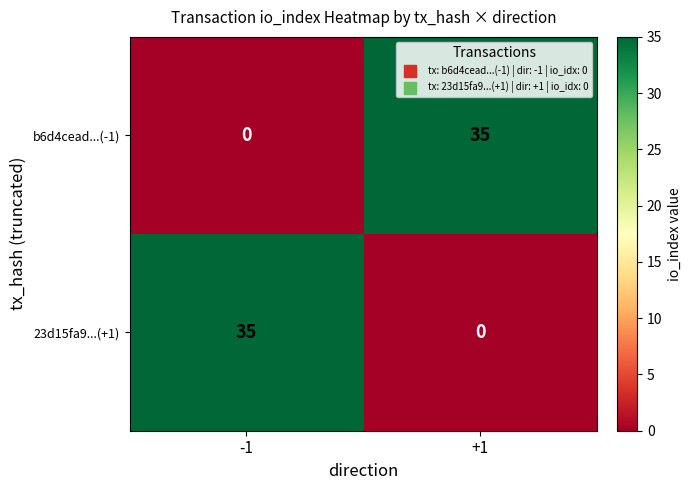

Reading right to left, extract all data points from this chart.

b6d4cead...(-1): +1=35	-1=0
23d15fa9...(+1): +1=0	-1=35